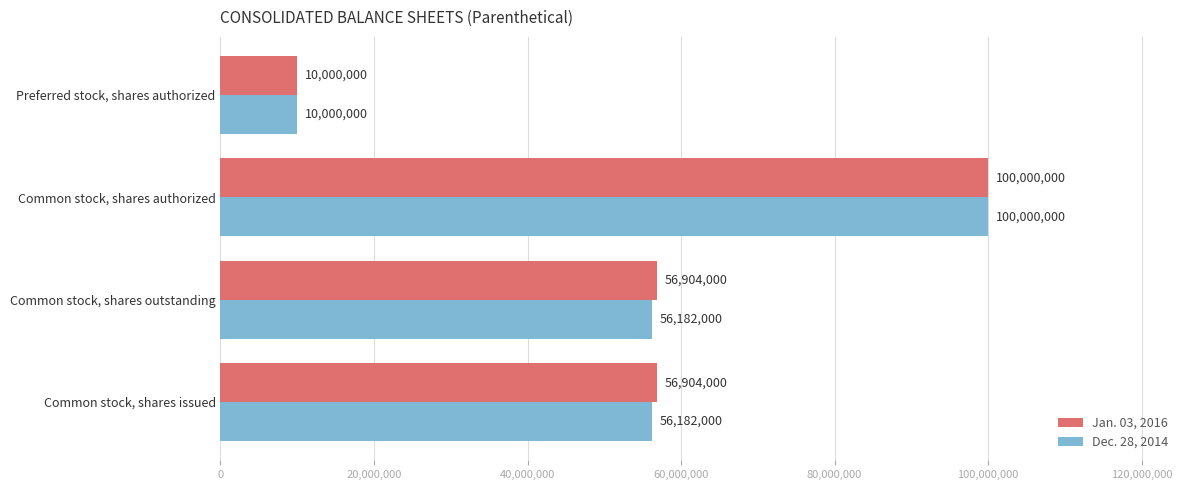

Count the Jan. 03, 2016 values in the range 56904000 to 100000000.

3